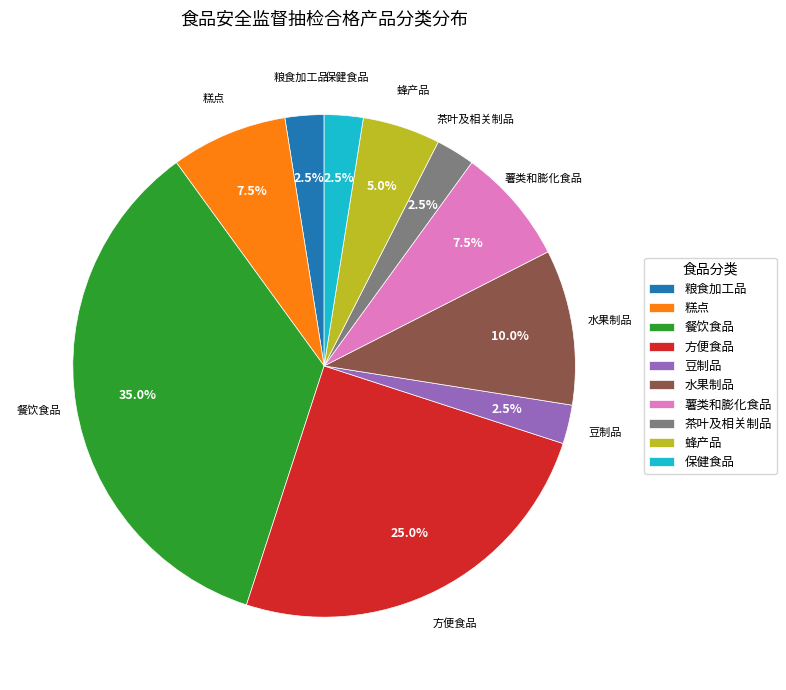

Which slice is the largest?

餐饮食品